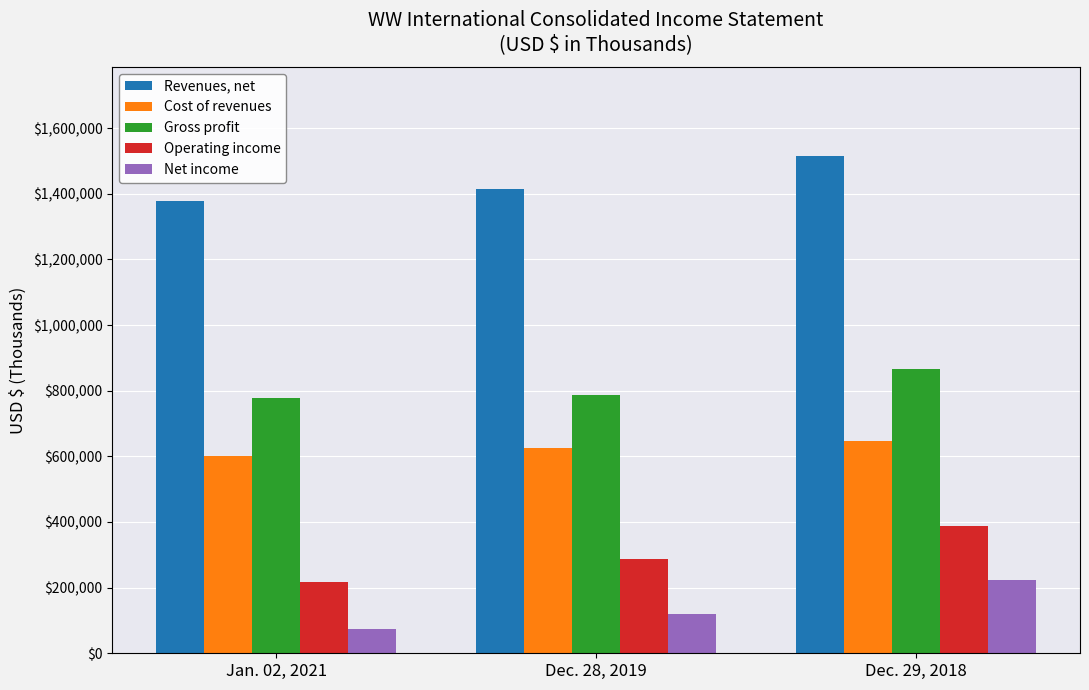

At Jan. 02, 2021, list the series in order from largest to smallest.

Revenues, net, Gross profit, Cost of revenues, Operating income, Net income